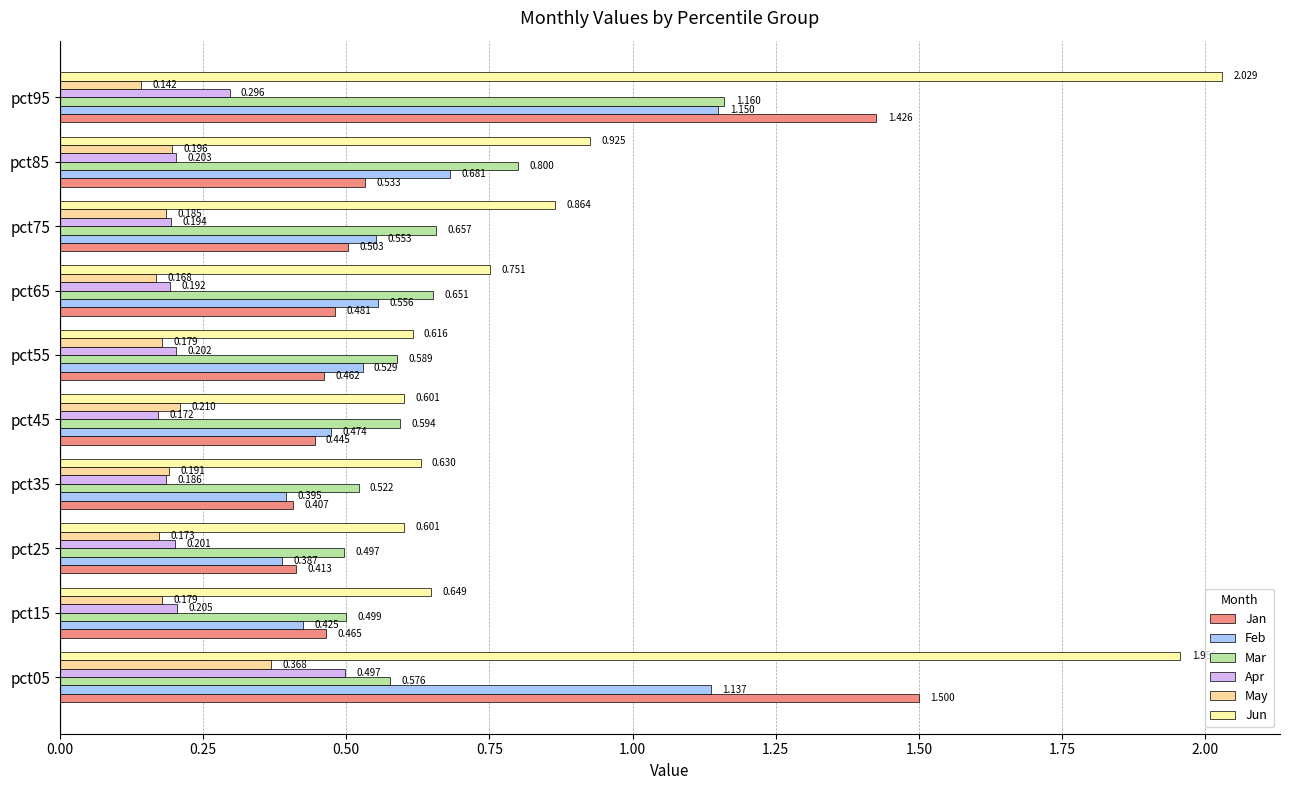

How many categories are shown in the chart?

10